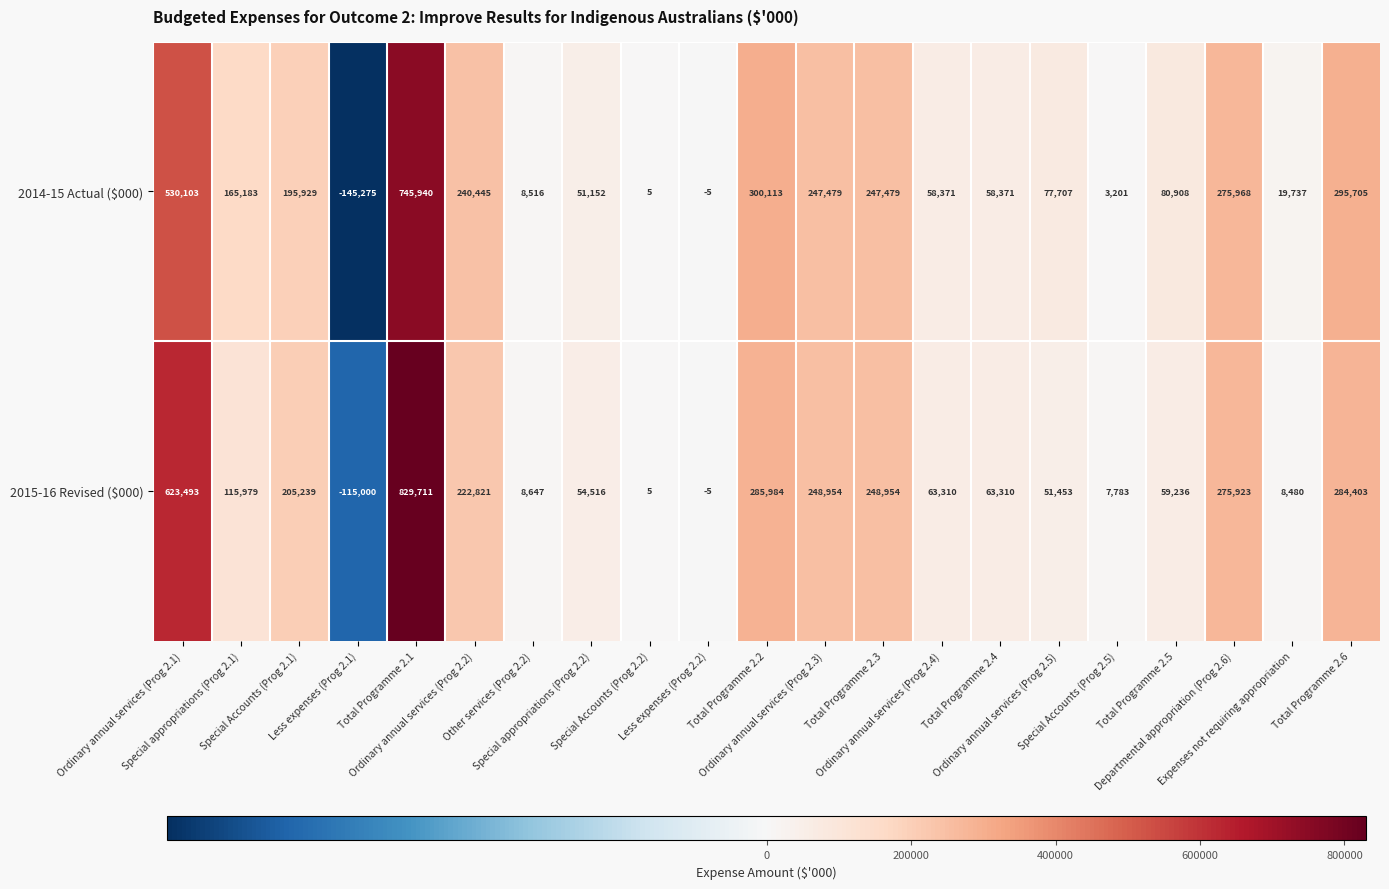

What is the maximum value for 2015-16 Revised ($000)?

829711